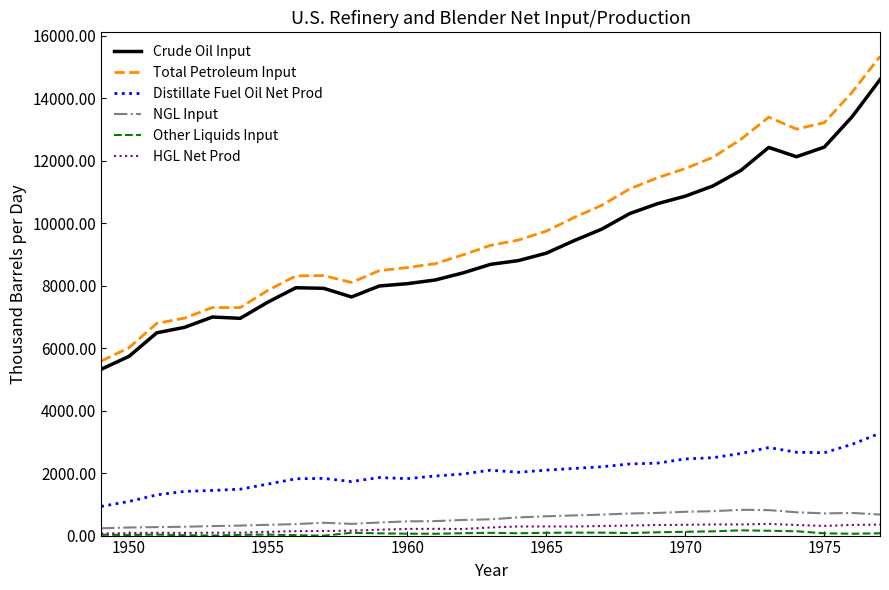

How many series are shown in this chart?

6